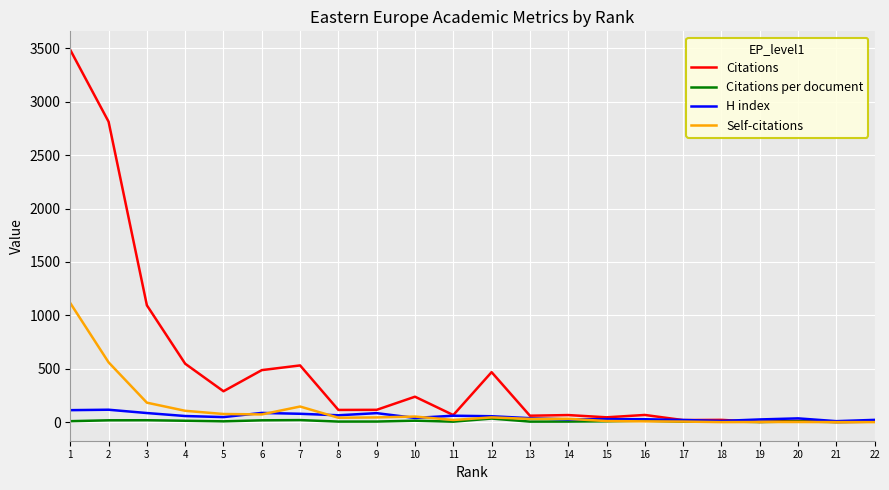

What is the difference between the Citations values at 12 and 20?

456.0